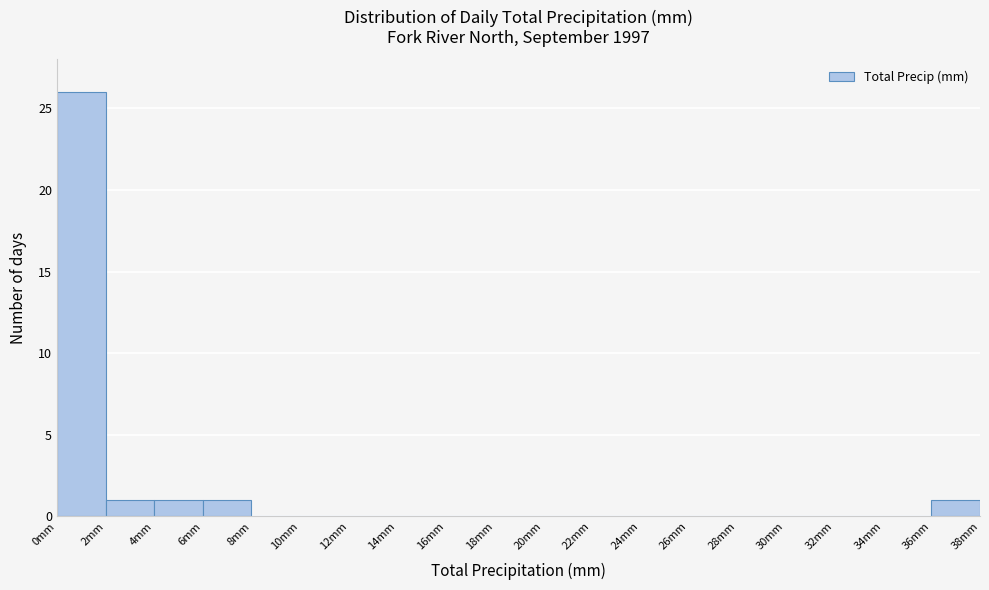

Which range on the x-axis has the tallest bar?

0 to 2